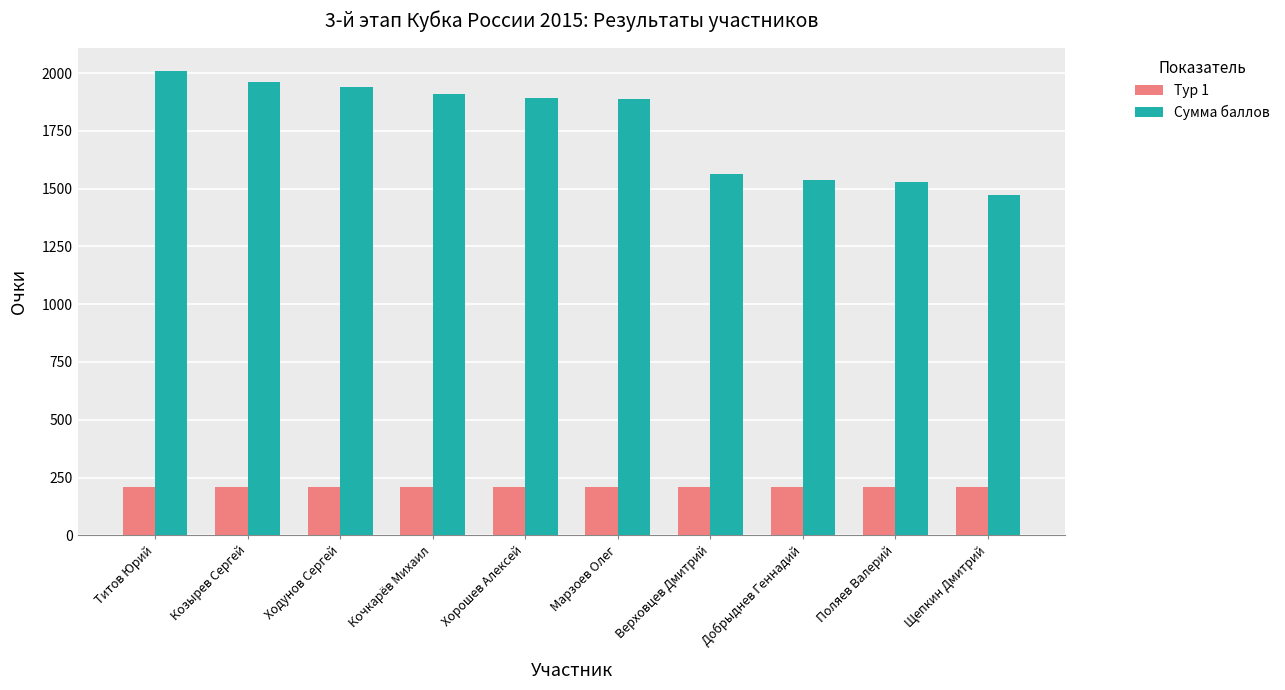

What is the minimum value for Сумма баллов?

1474